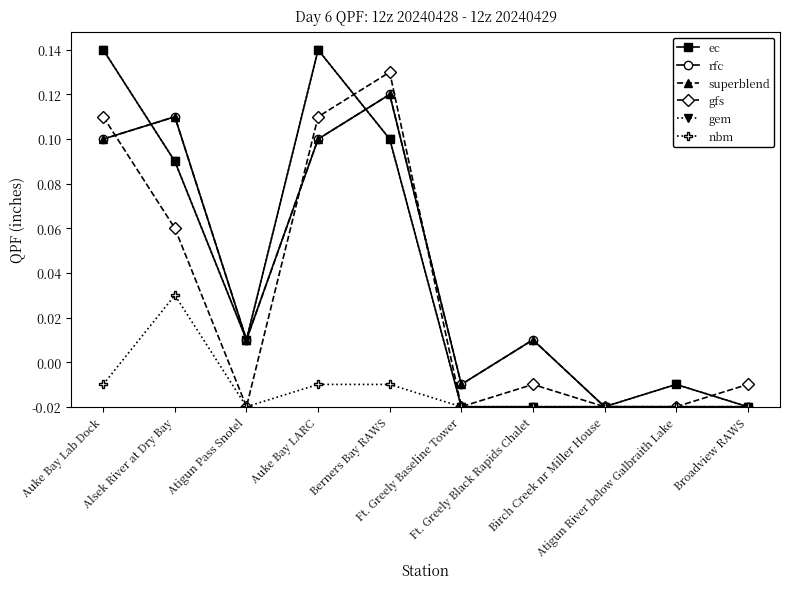

Which series has the largest total across all categories?

ec